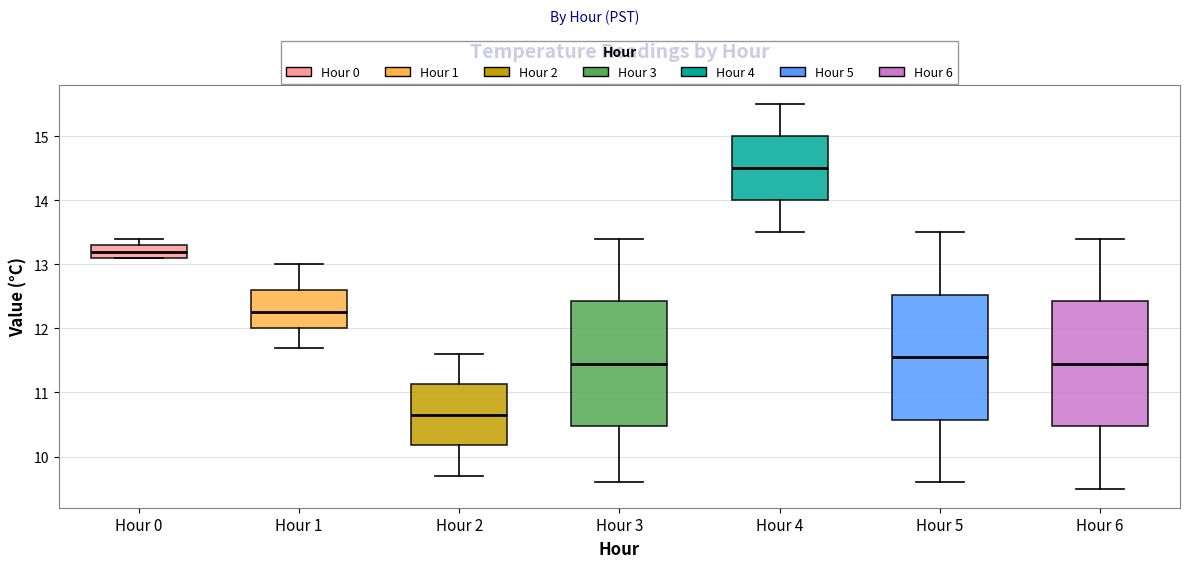

Which box has the lowest median line?

Hour 2